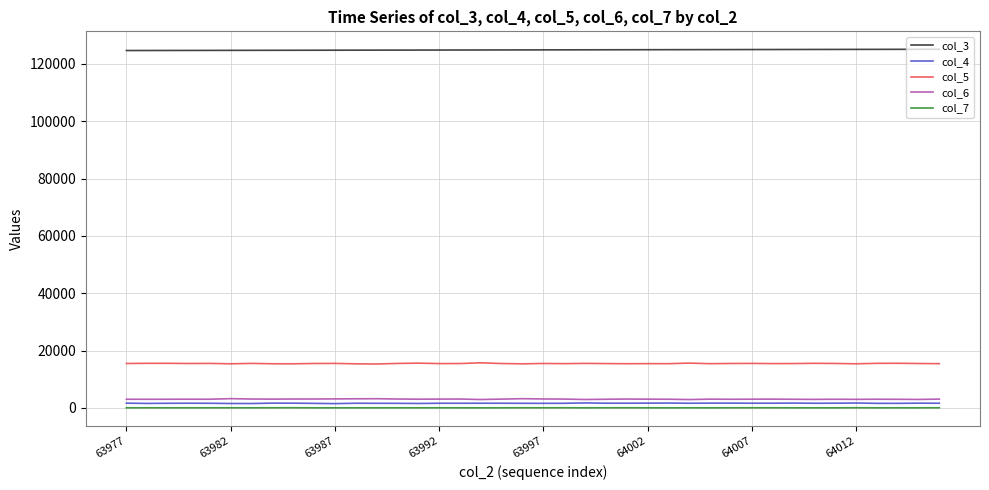

True or false: col_5 and col_6 cross at least once.

False